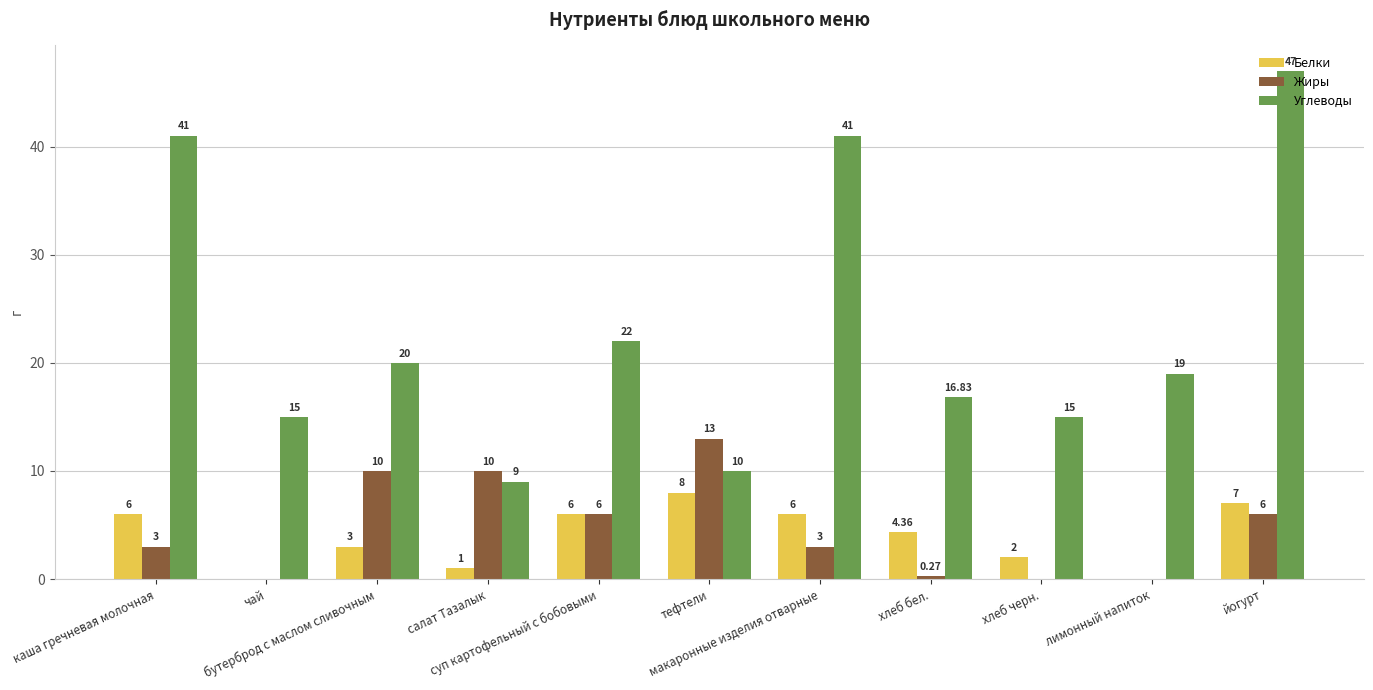

What is the sum of all Жиры values?

51.3